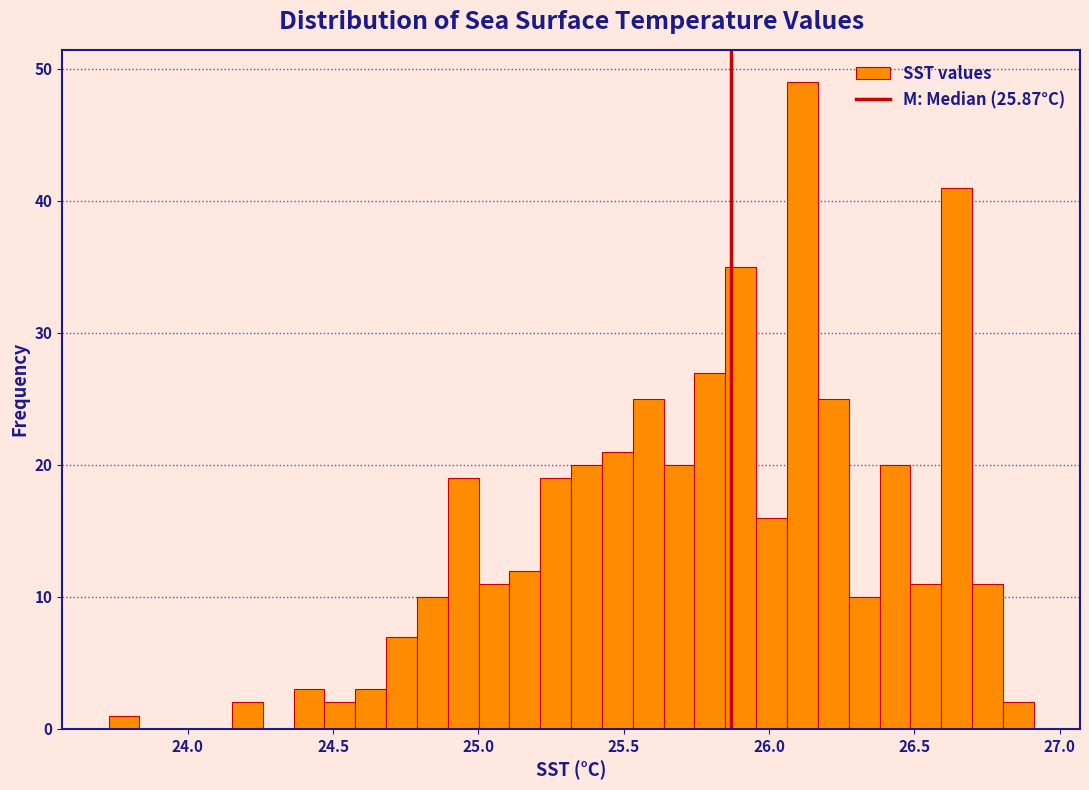

Around what value on the x-axis is the tallest bar? Give the approximate position of its centre, as read against the axis.

26.10